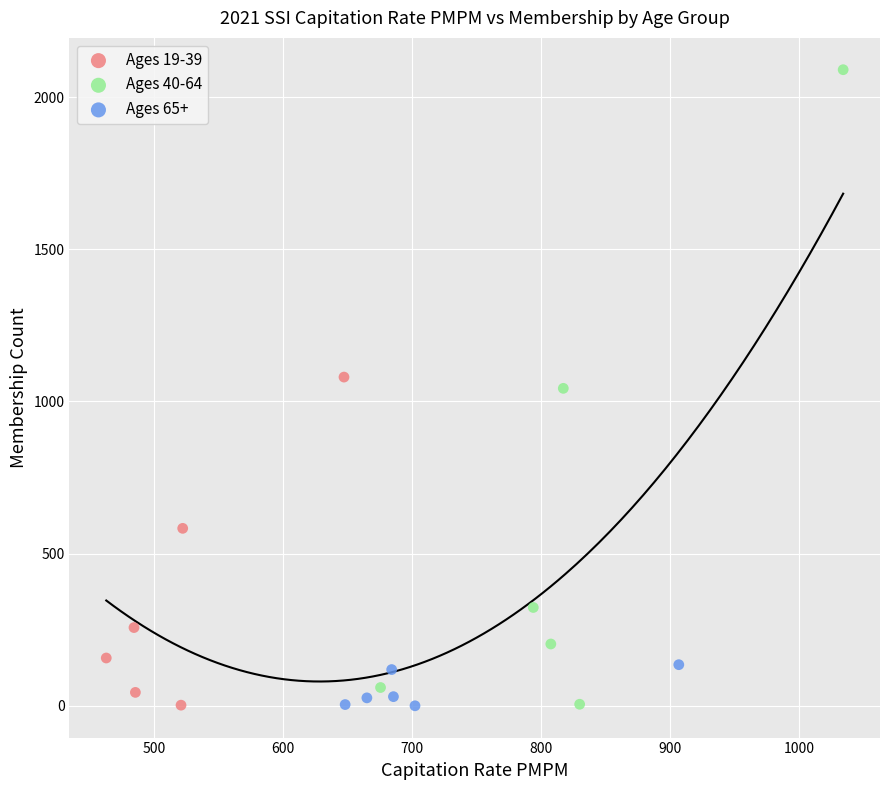

Which series contains the highest Y value?

Ages 40-64